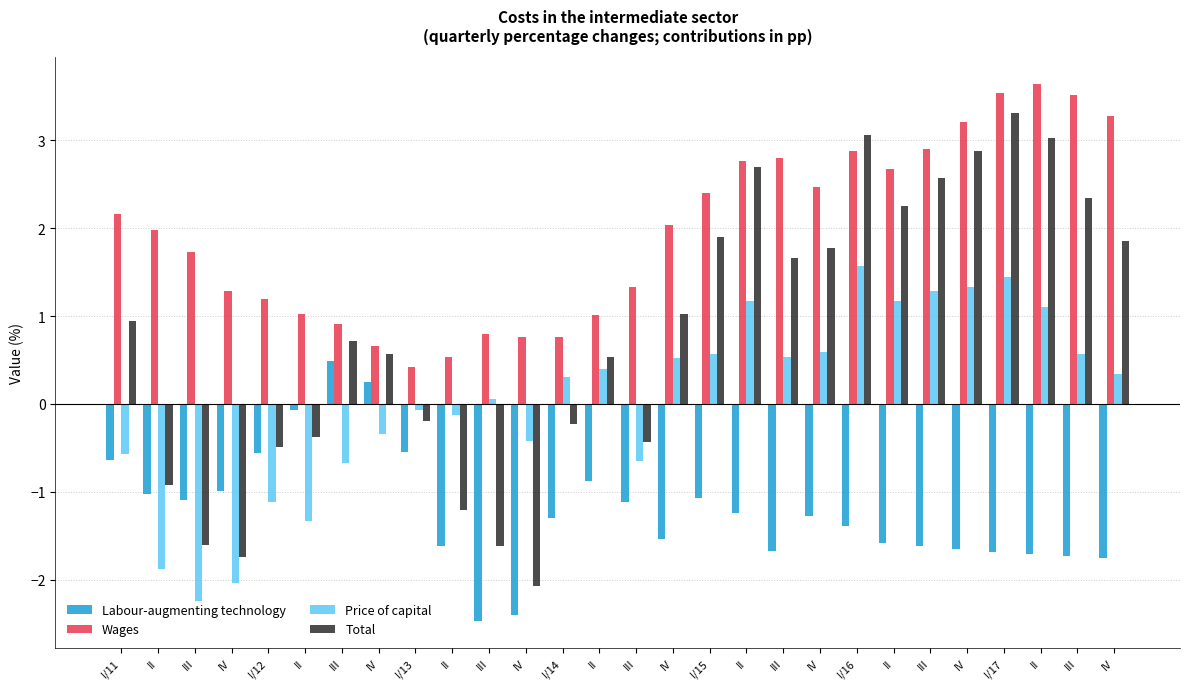

How many bars are there in each group?

4